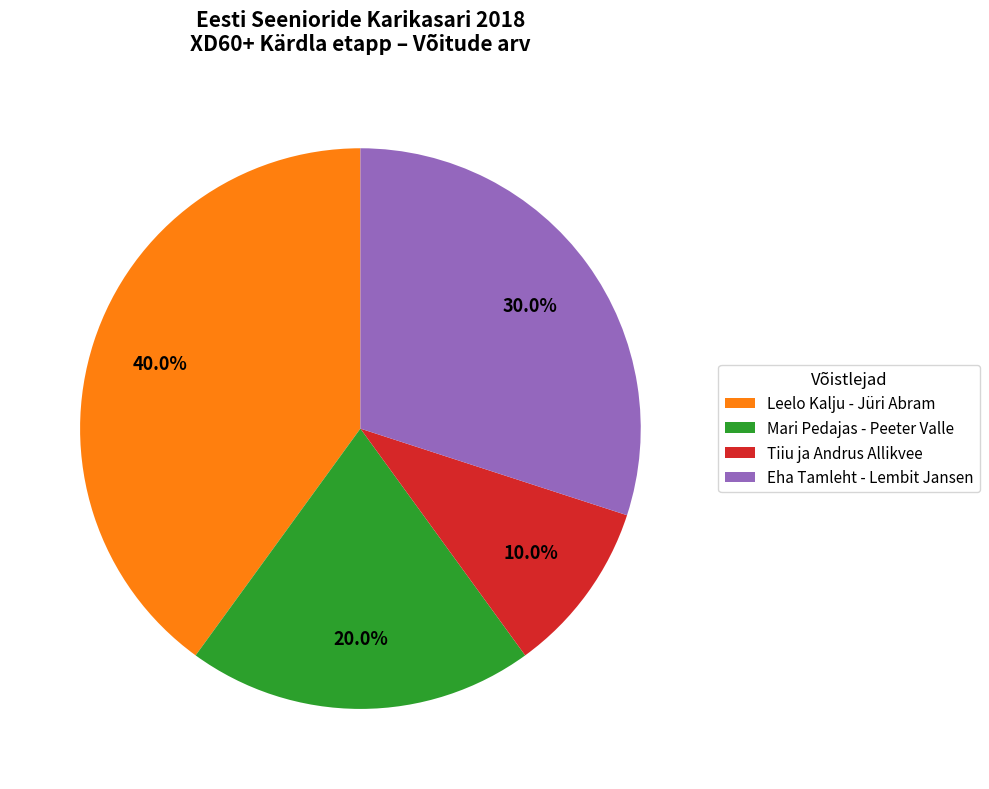

What is the ratio of the value at Tiiu ja Andrus Allikvee to the value at Eha Tamleht - Lembit Jansen?

0.3